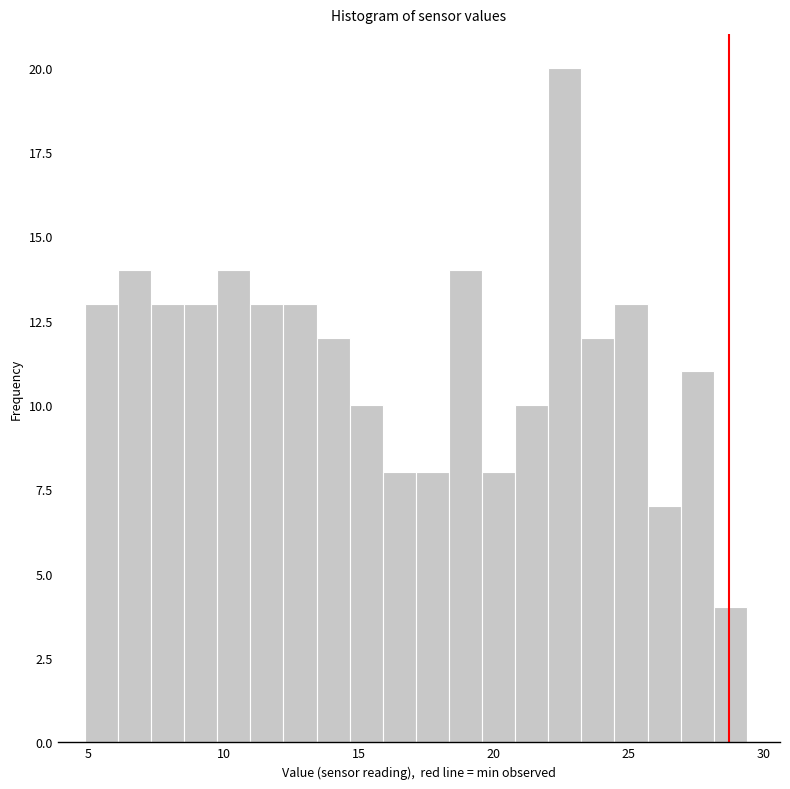

Read against the x-axis, roughly where is the centre of the tallest bar?

22.5